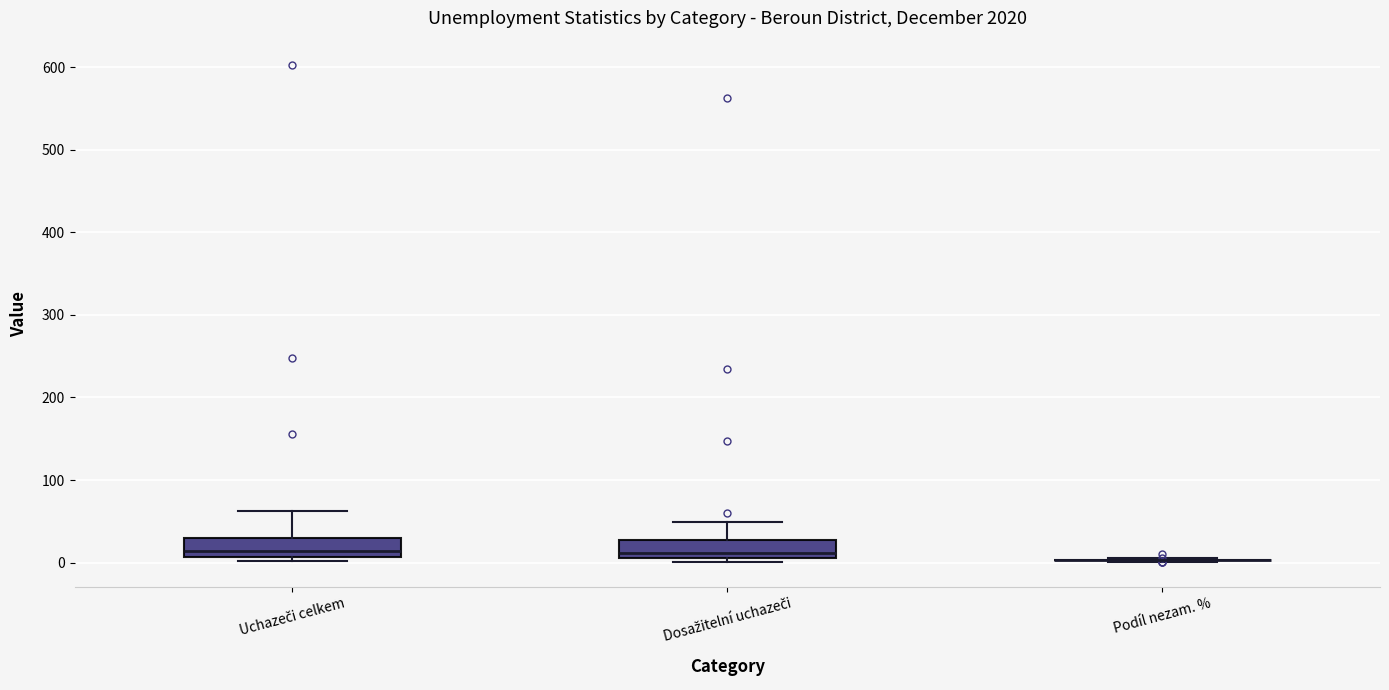

Reading left to right, read every box against the y-axis: the position of its median line, the range the box covers, and the ends of its whiskers. The values are not printed on the chart, so give them approximately, as read against the axis.

Uchazeči celkem: median 10 (just above the box's lower edge), box 10 to 30, whiskers 0 to 60
Dosažitelní uchazeči: median 10 (just above the box's lower edge), box 10 to 30, whiskers 0 to 50
Podíl nezam. %: box collapsed to a line at 0, whiskers 0 to 10